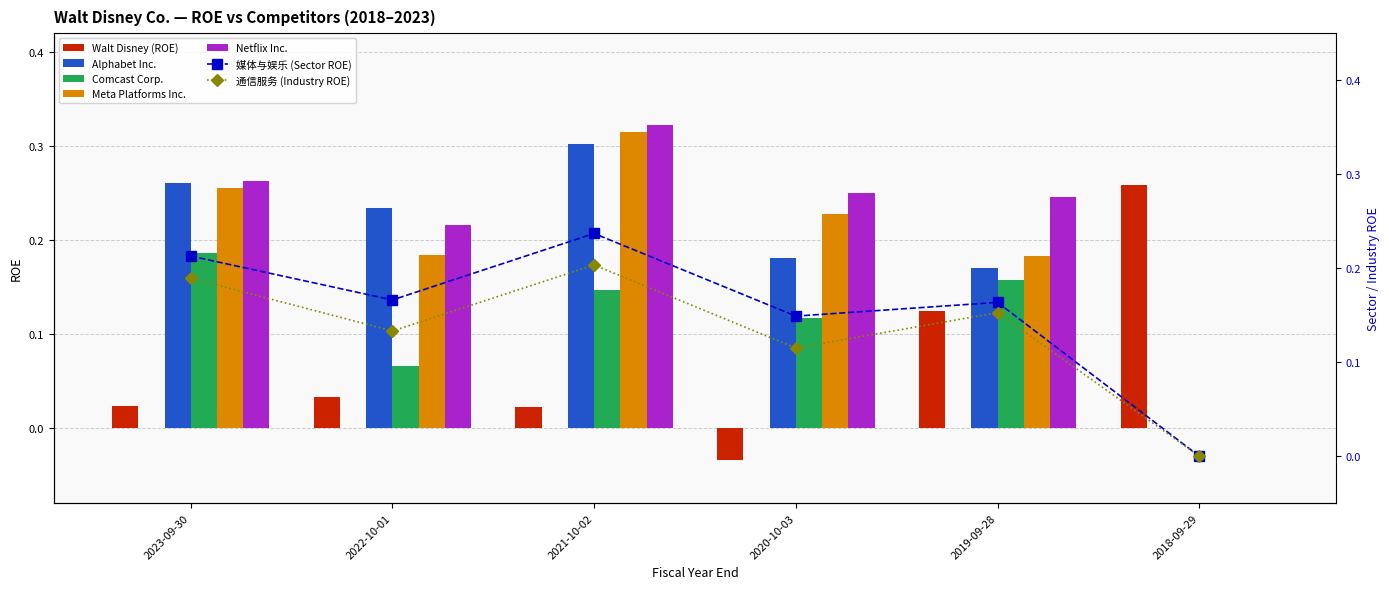

What is the total value across all series at 2022-10-01?

0.7